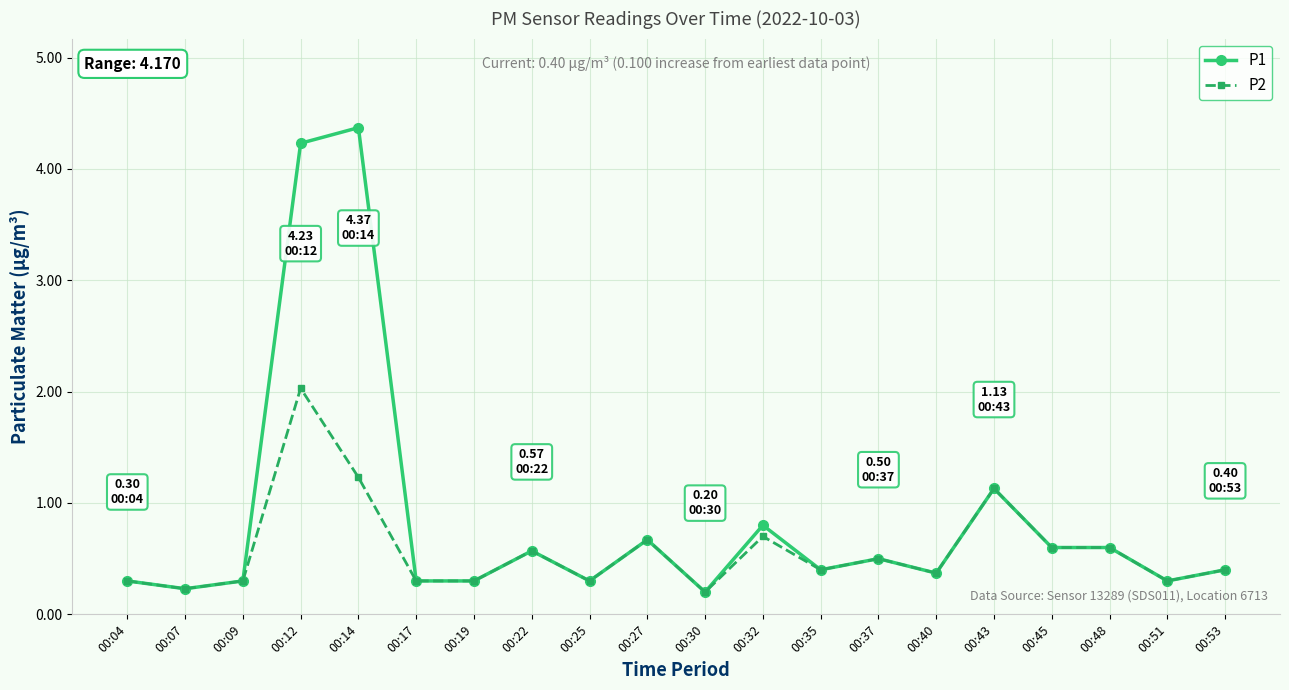

Rank the series by their maximum value, from lowest to highest.

P2, P1